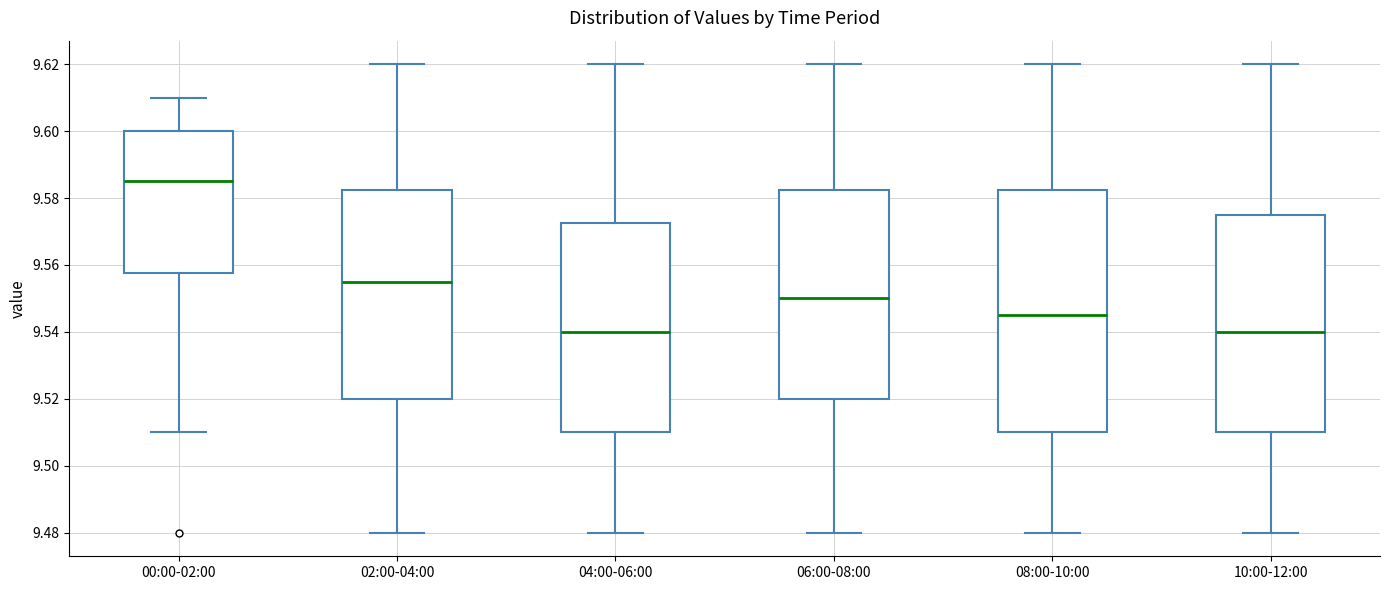

Reading left to right, transcribe this box plot: for each box, give where its median line is, the range the box spans, and where its two whiskers end, as read against the y-axis. The values are not printed on the chart, so give them approximately, as read against the axis.

00:00-02:00: median 9.586, box 9.558 to 9.600, whiskers 9.510 to 9.610
02:00-04:00: median 9.556, box 9.520 to 9.582, whiskers 9.480 to 9.620
04:00-06:00: median 9.540, box 9.510 to 9.572, whiskers 9.480 to 9.620
06:00-08:00: median 9.550, box 9.520 to 9.582, whiskers 9.480 to 9.620
08:00-10:00: median 9.546, box 9.510 to 9.582, whiskers 9.480 to 9.620
10:00-12:00: median 9.540, box 9.510 to 9.576, whiskers 9.480 to 9.620